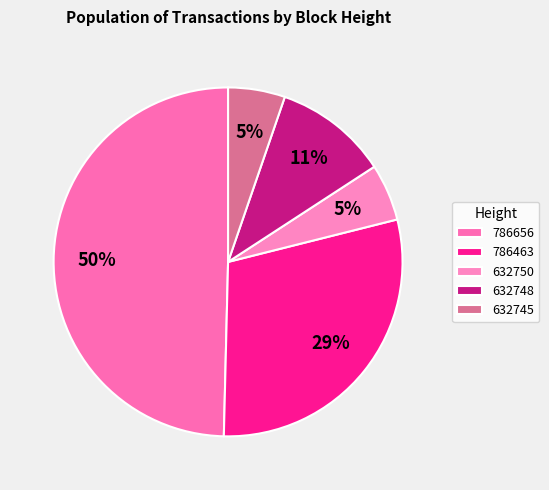

Is it true that 786463 is 22% of the pie?

False